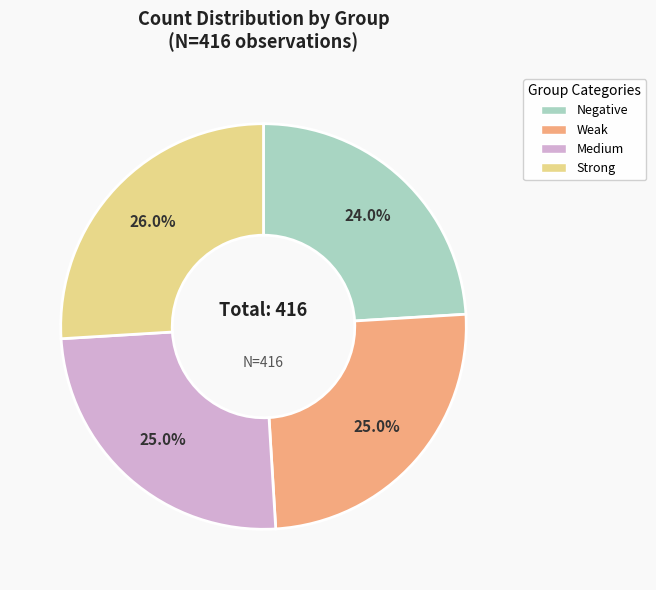

Does any single category account for the majority?

No